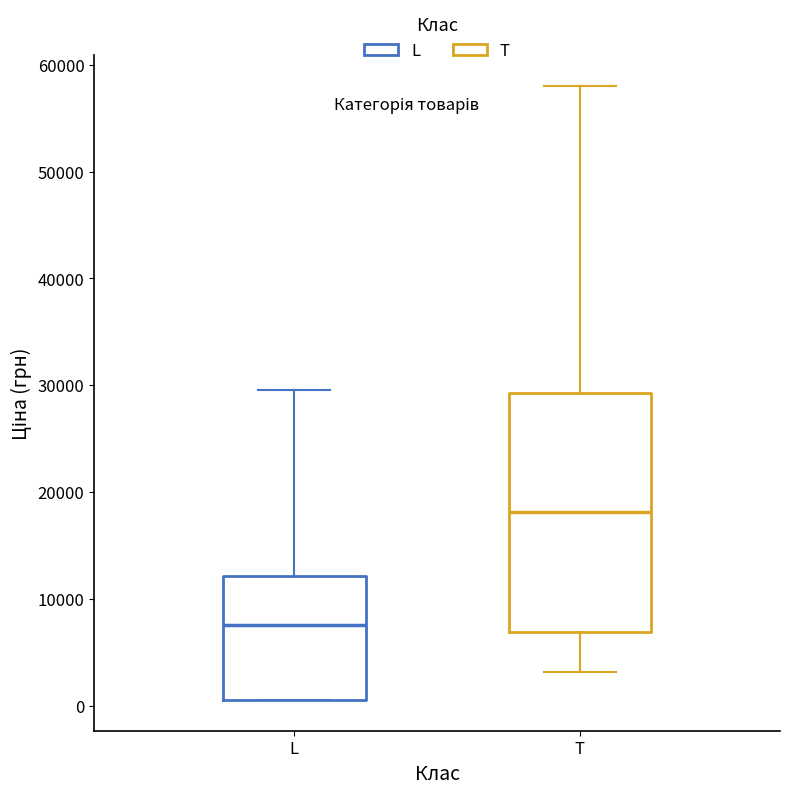

Which box is the tallest, from its lower edge to its upper edge?

T